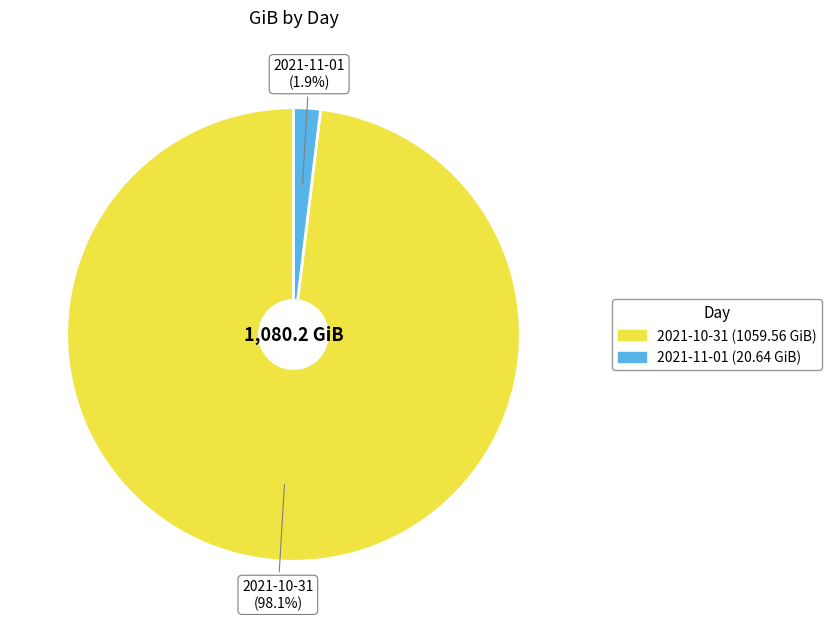

Which slice represents more than half of the pie?

2021-10-31